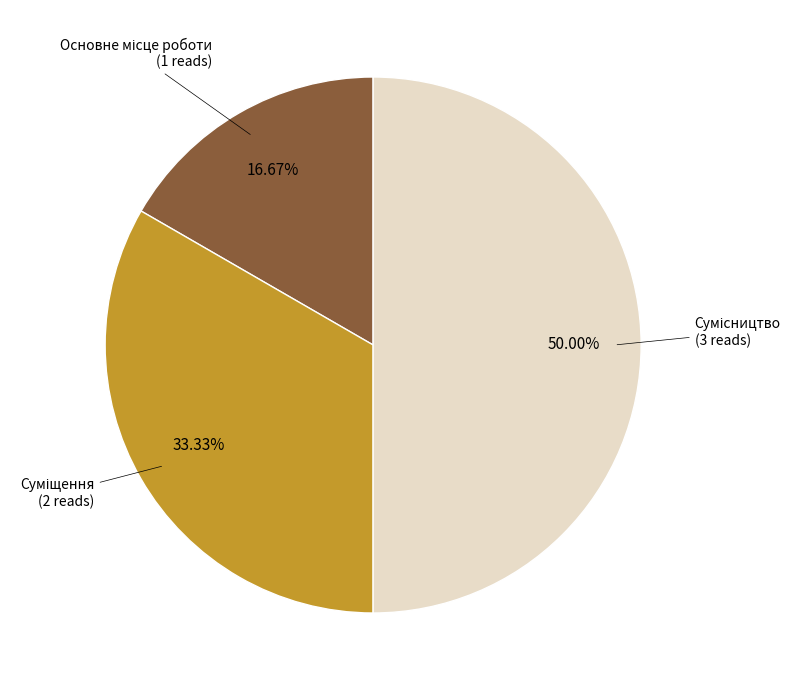

Which has a higher value, Основне місце роботи or Суміщення?

Суміщення